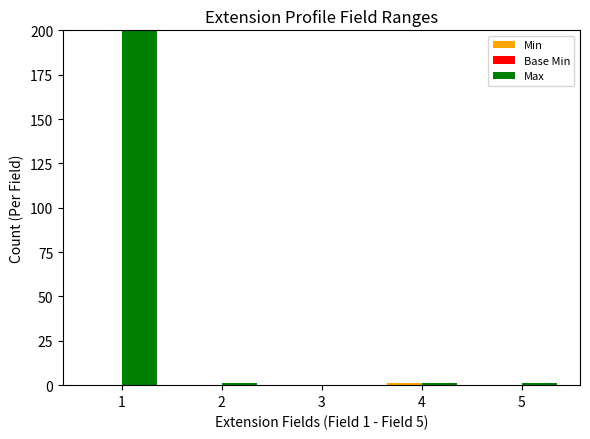

Is it true that Max equals 0 at 4?

False